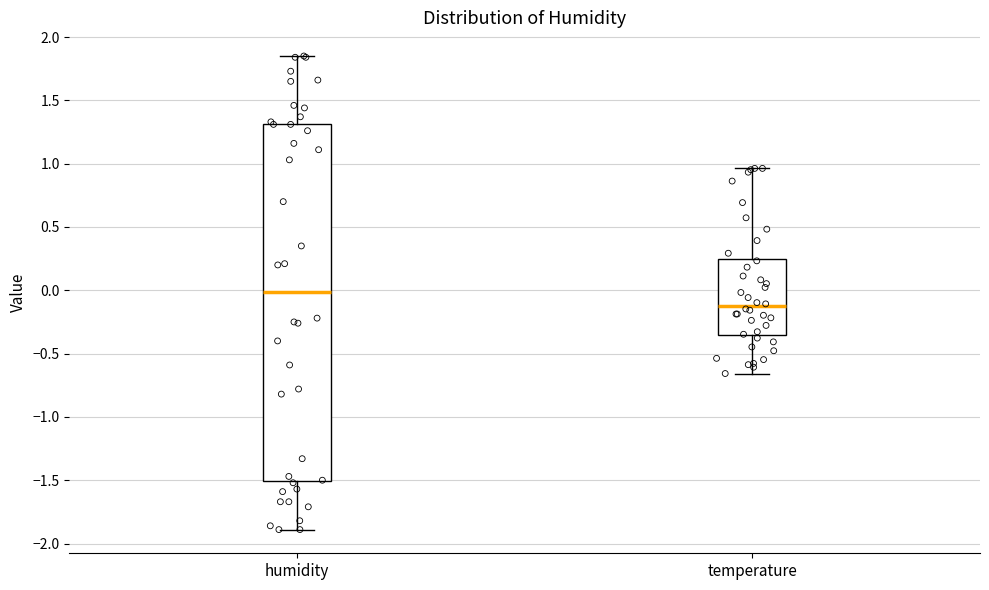

Reading left to right, read every box against the y-axis: the position of its median line, the range the box covers, and the ends of its whiskers. The values are not printed on the chart, so give them approximately, as read against the axis.

humidity: median 0.00, box -1.50 to 1.30, whiskers -1.90 to 1.85
temperature: median -0.15, box -0.35 to 0.25, whiskers -0.65 to 0.95